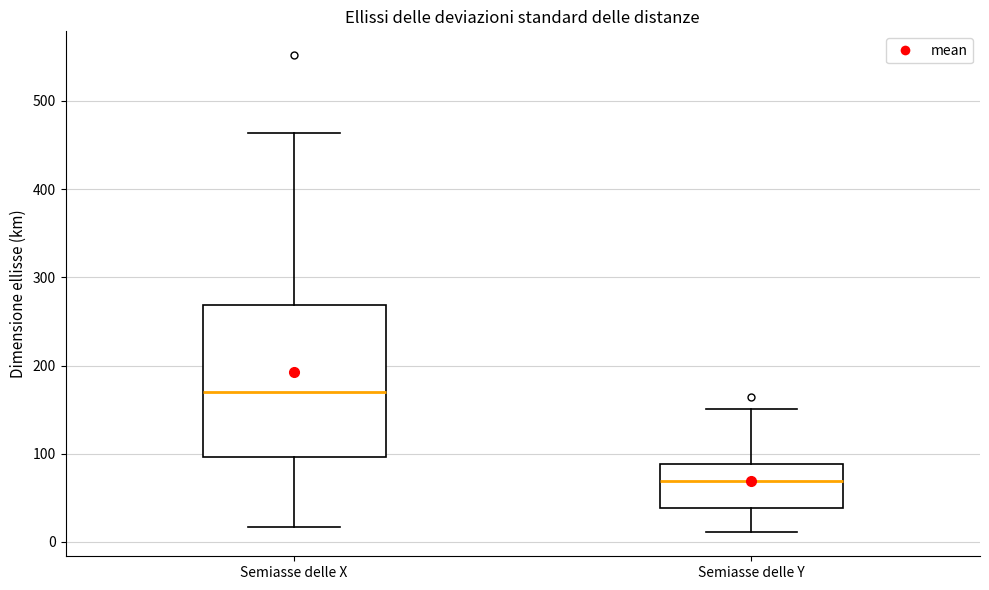

Reading left to right, read every box against the y-axis: the position of its median line, the range the box covers, and the ends of its whiskers. The values are not printed on the chart, so give them approximately, as read against the axis.

Semiasse delle X: median 170, box 100 to 270, whiskers 20 to 460
Semiasse delle Y: median 70, box 40 to 90, whiskers 10 to 150